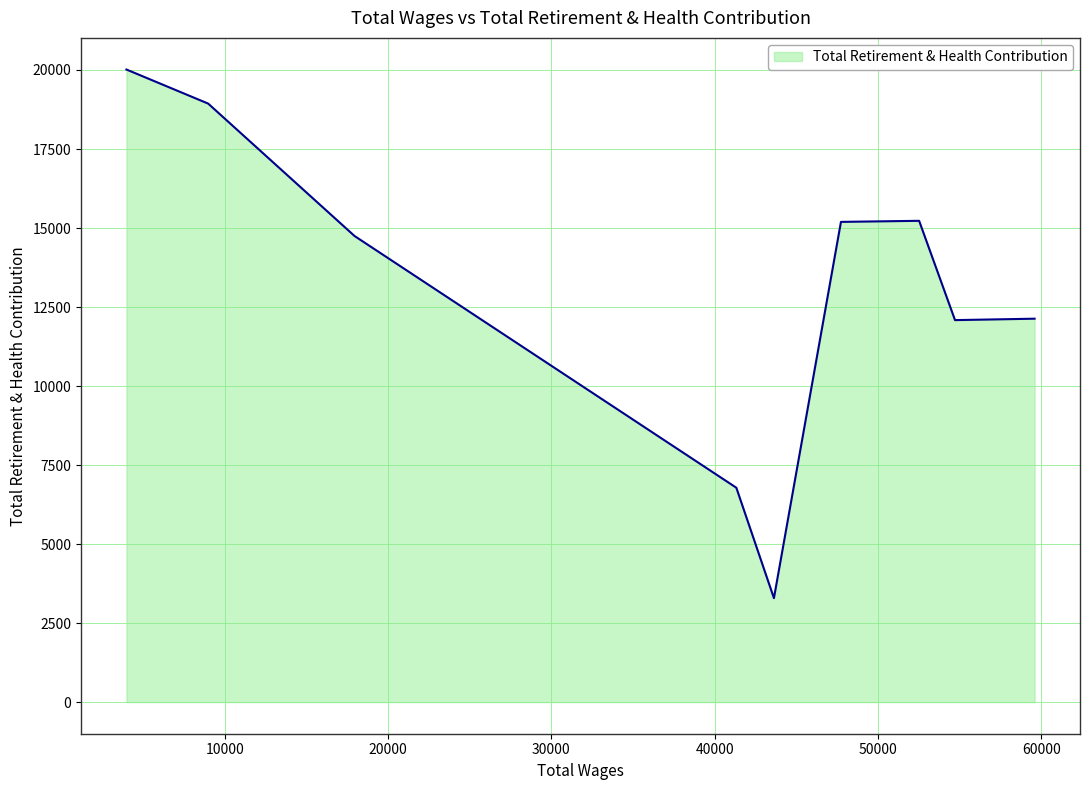

True or false: the data has more than 2 interior local peaks.

False